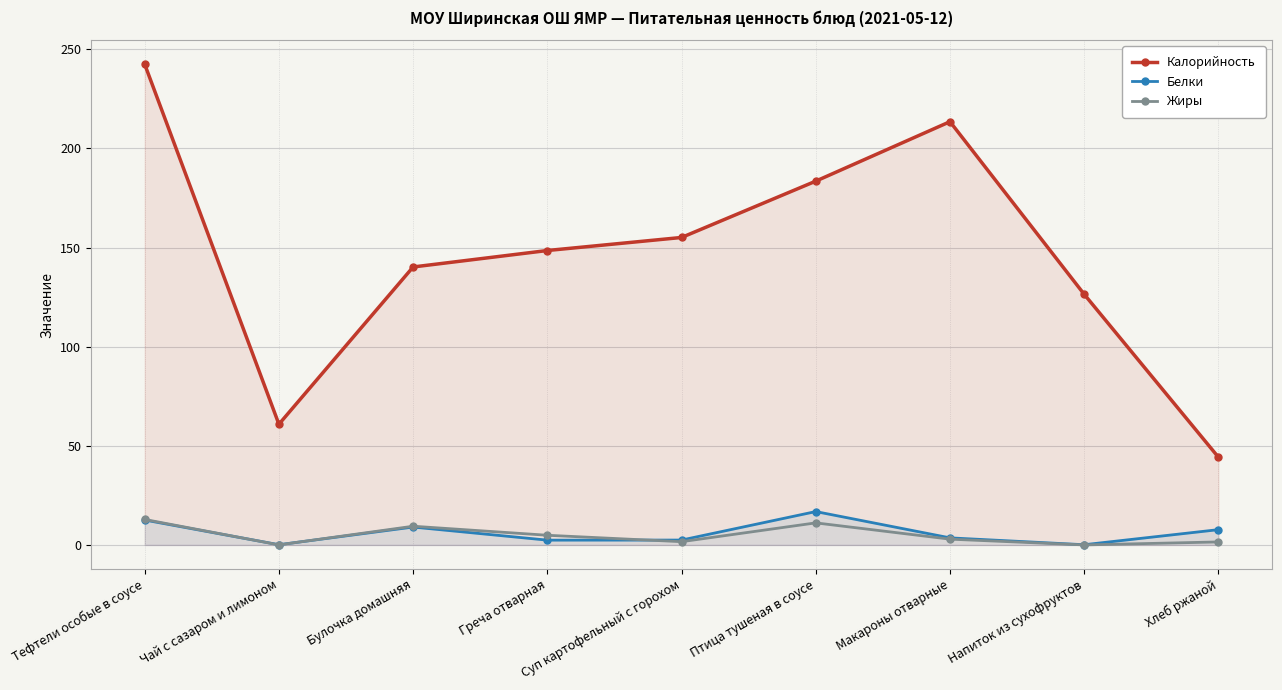

True or false: Жиры has more than 1 interior local peaks.

True